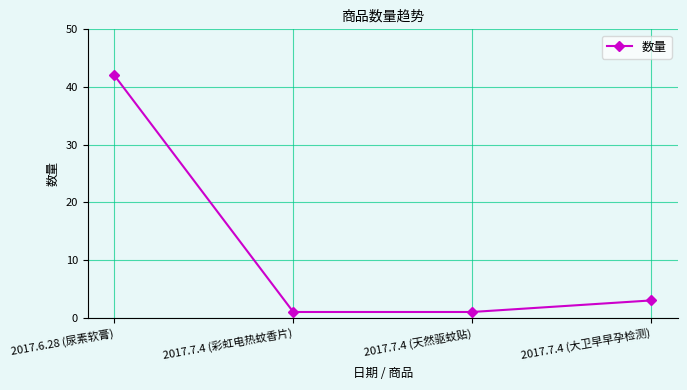

Does the chart have visible grid lines?

Yes